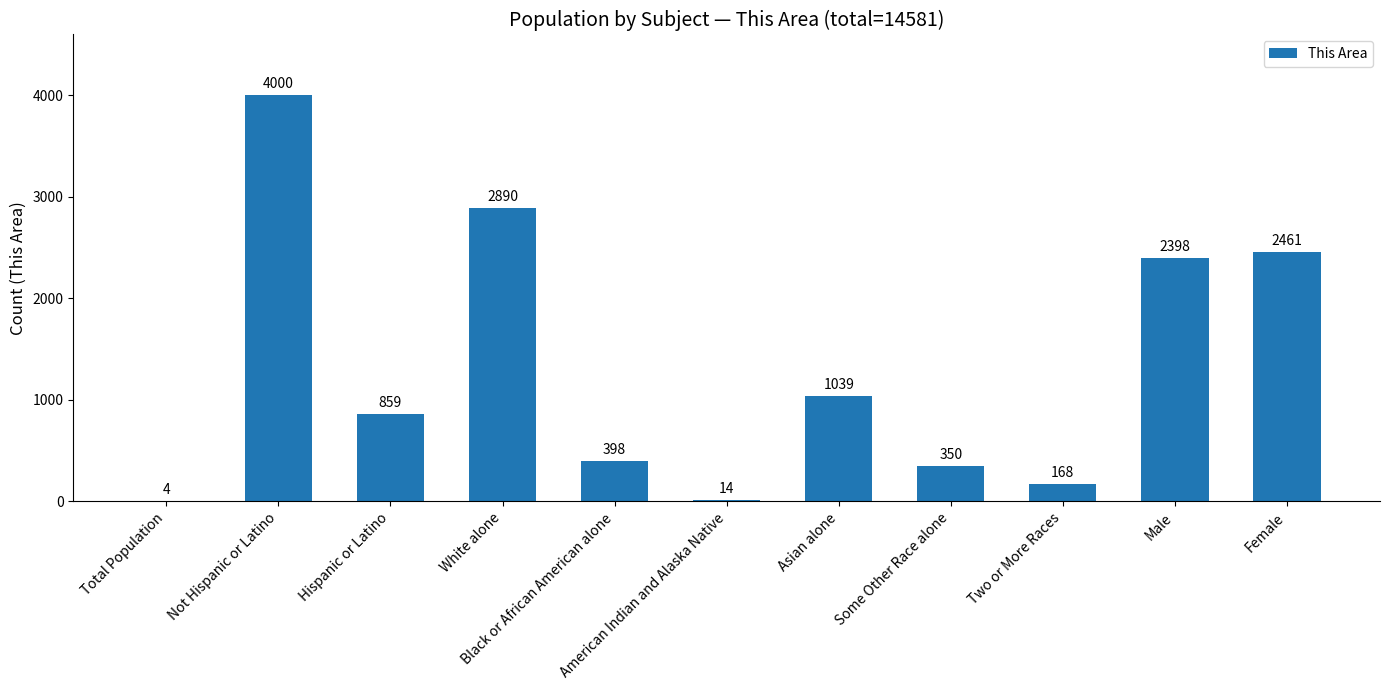

What is the sum of all values?

14581